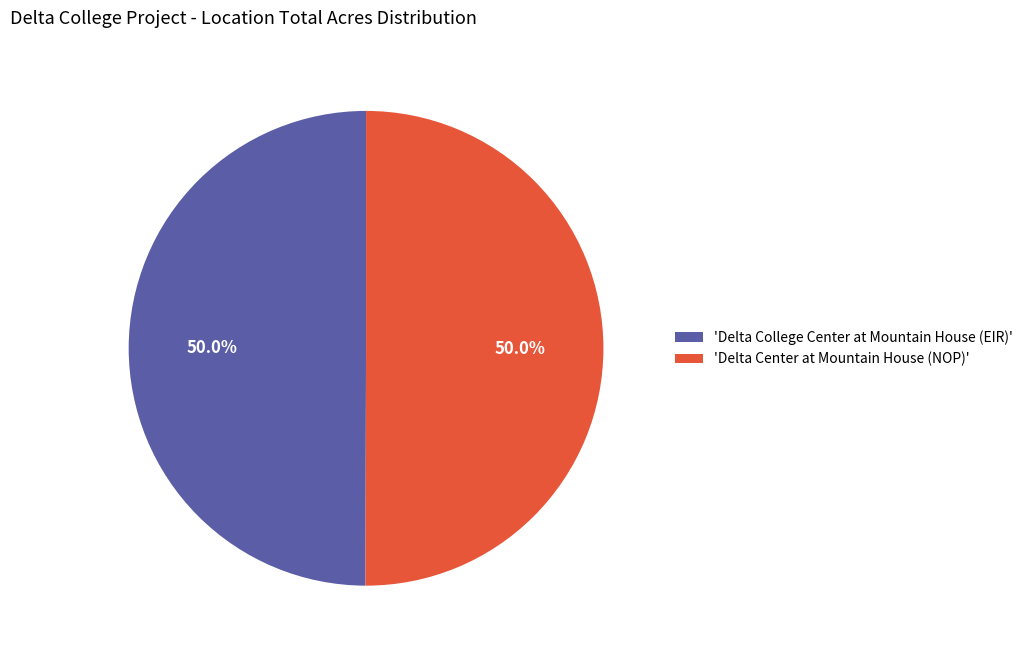

How many segments does this pie chart have?

2